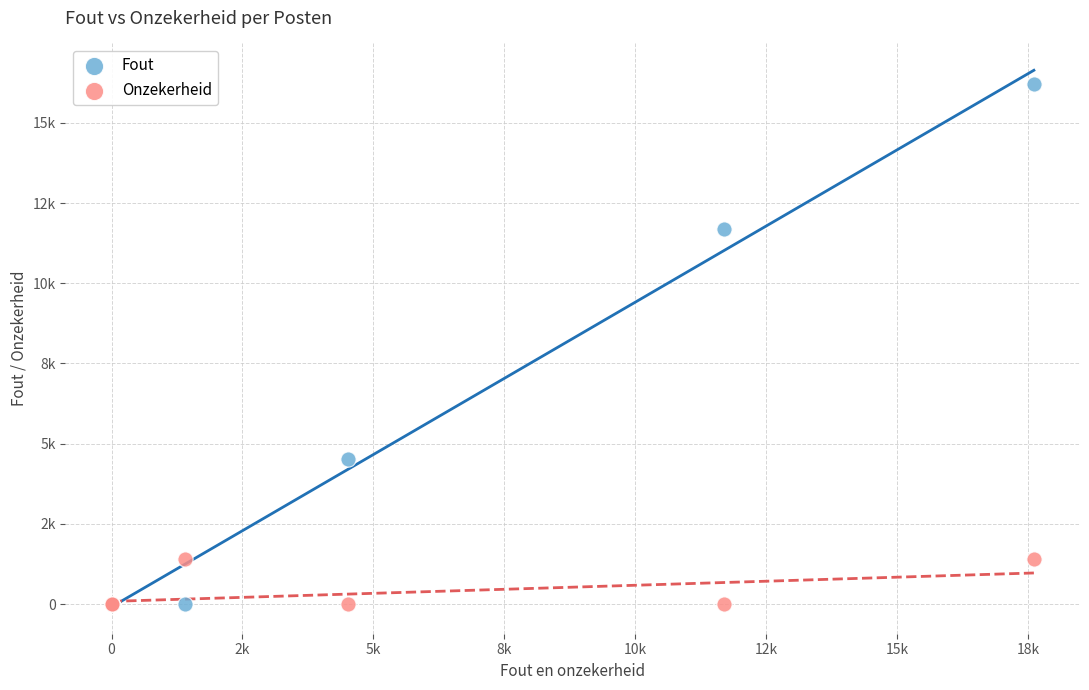

Which series contains the highest Y value?

Fout